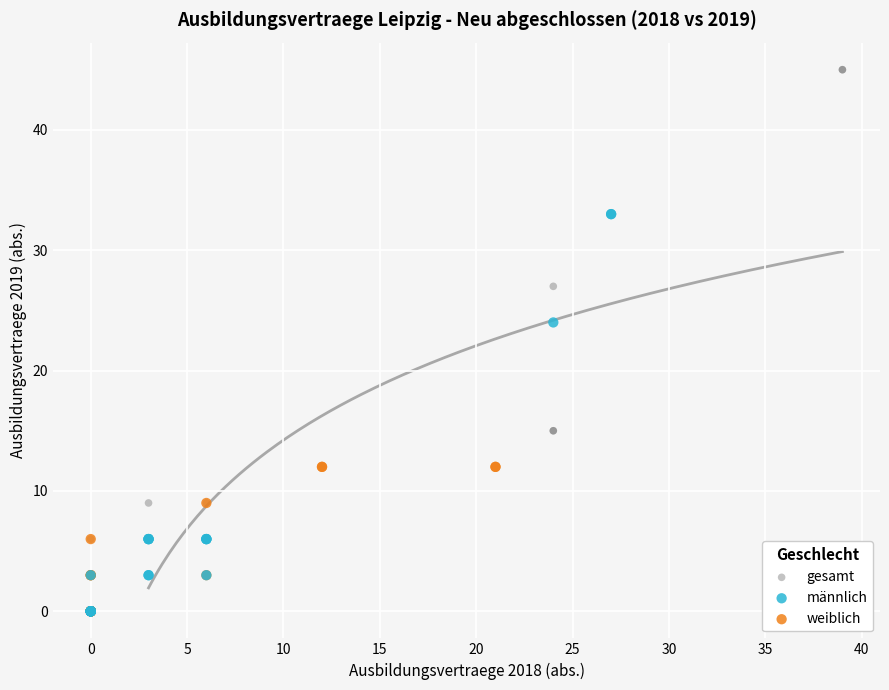

Which series has the widest spread of Y values?

gesamt